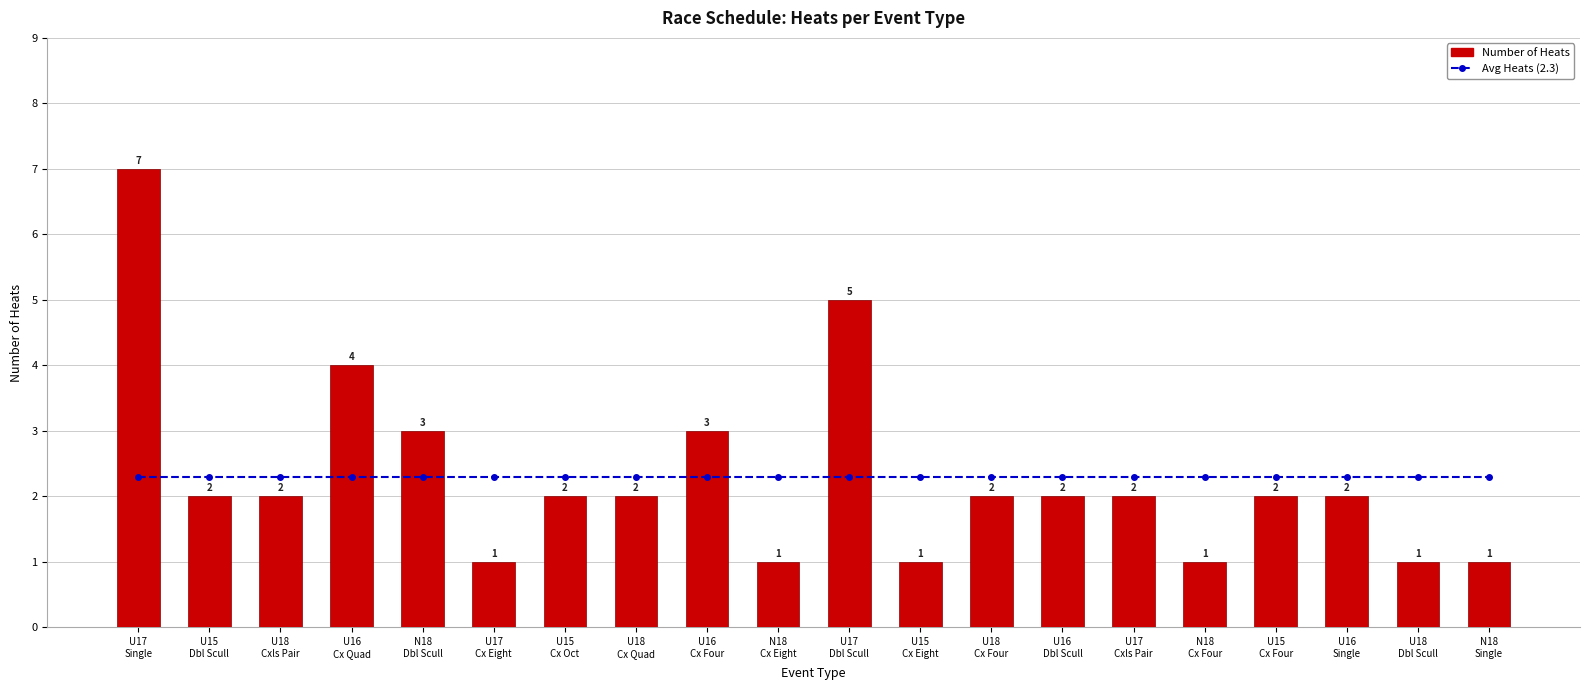

What is the label of the 5th bar from the right?

N18
Cx Four